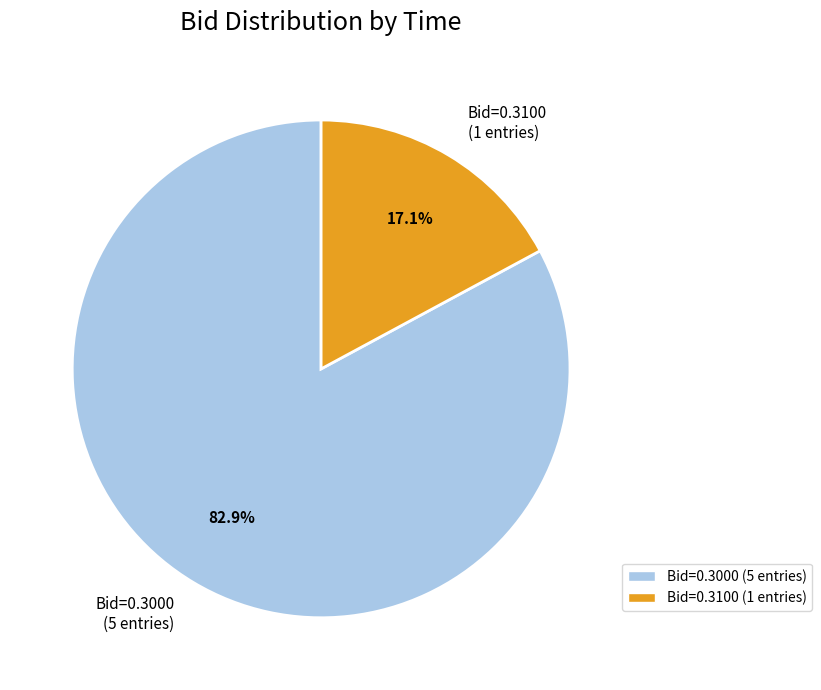

Is there a majority slice in this chart?

Yes